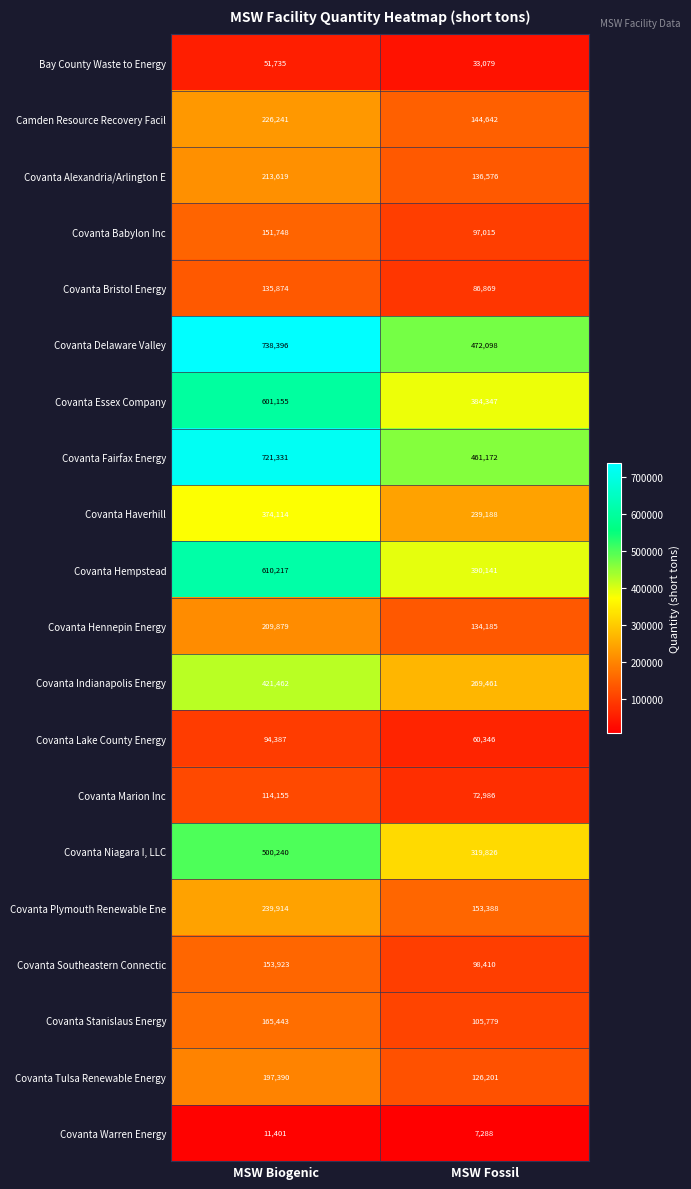

What is the sum of all Covanta Marion Inc values?

187141